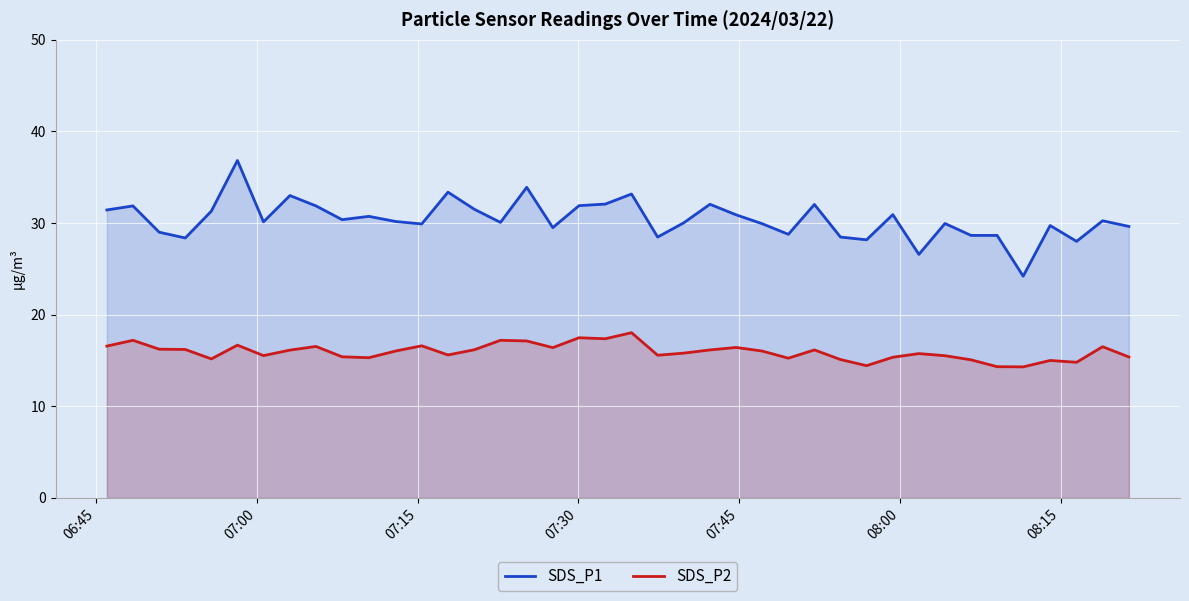

List the series in order of their peak value, highest first.

SDS_P1, SDS_P2